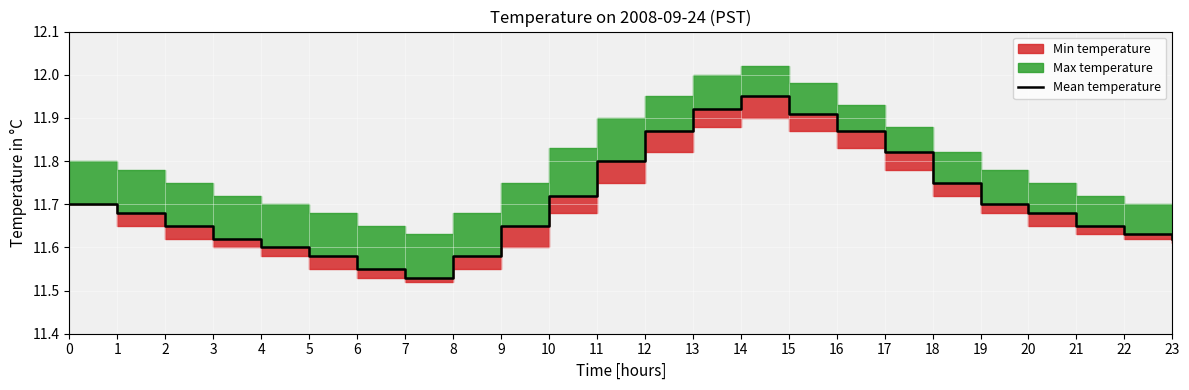

What is the value of the 1st point from the left?

11.7